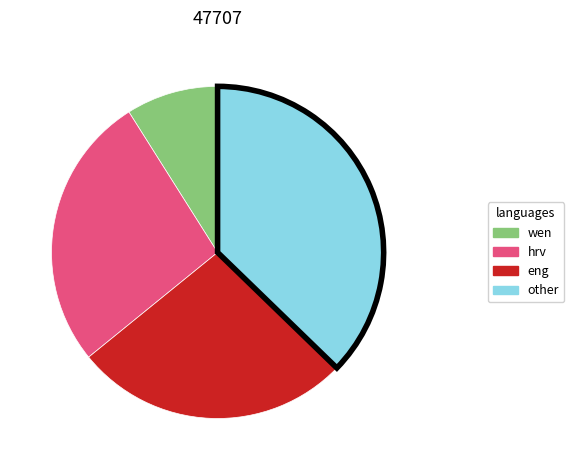

Combined, do wen and other account for over 50%?

No